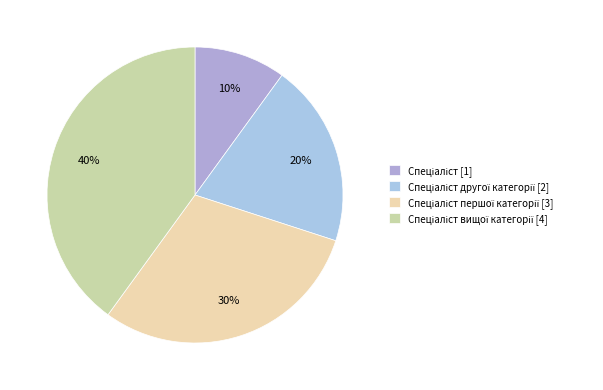

Count the number of slices in the pie.

4